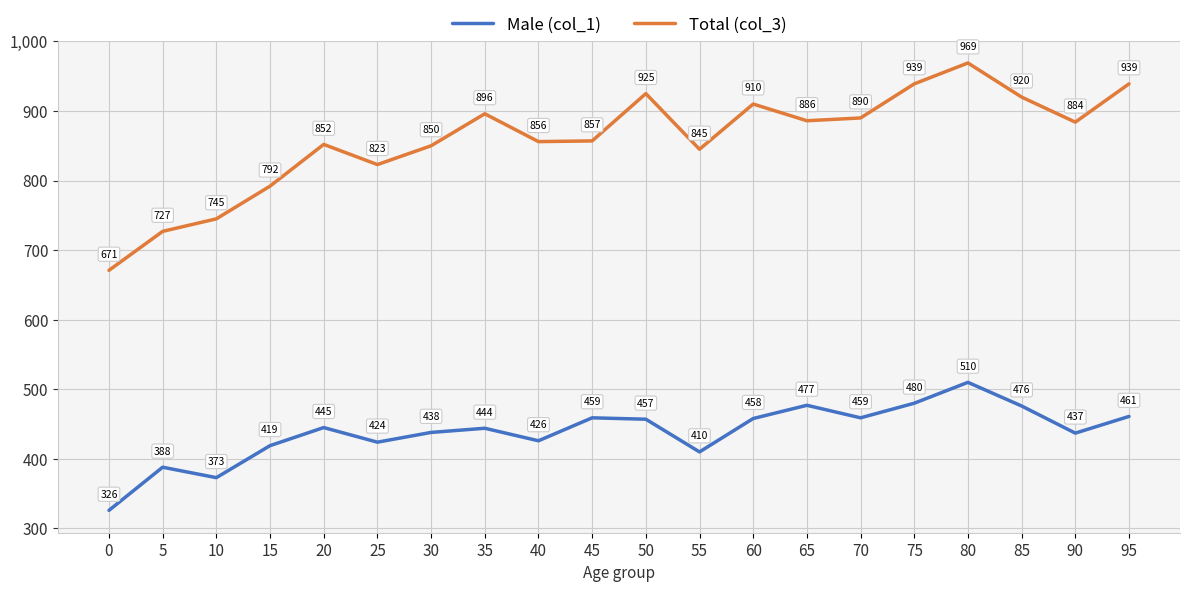

What are all the series names shown in the legend?

Male (col_1), Total (col_3)